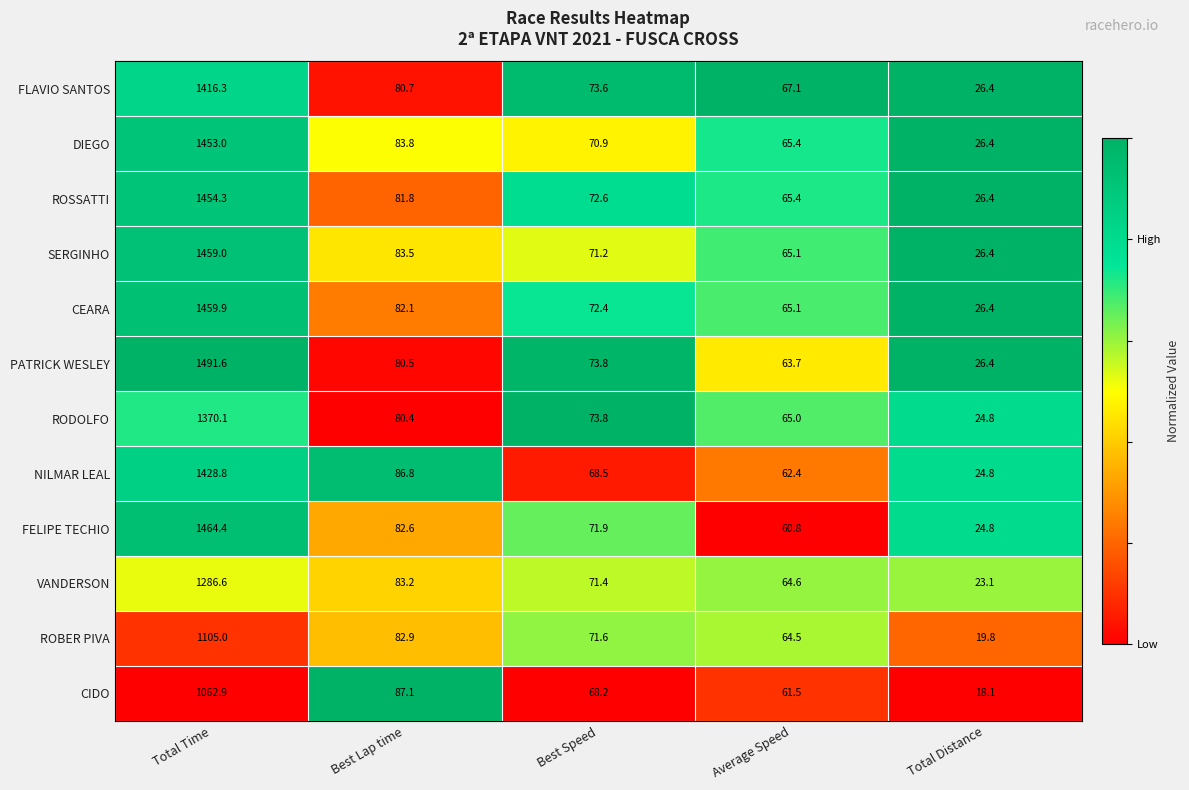

True or false: CEARA has a value of 108.8 at Best Speed.

False